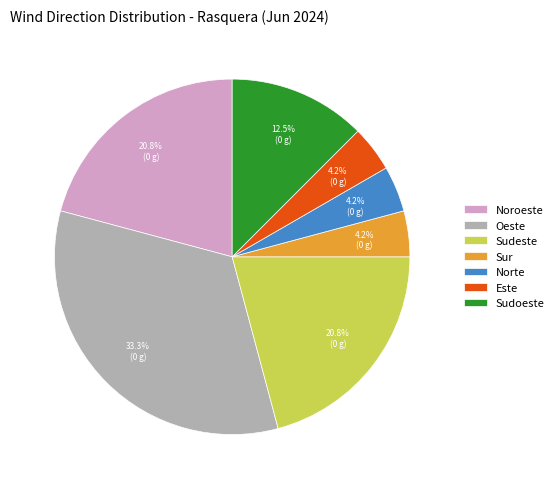

Is there a majority slice in this chart?

No